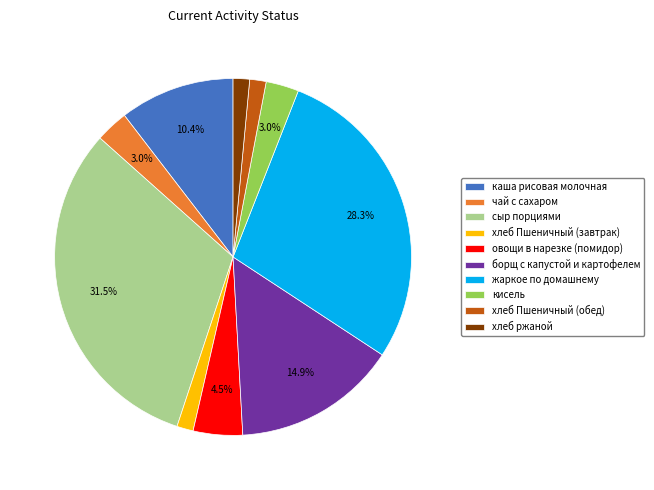

To the nearest percent, what portion does чай с сахаром represent?

3%